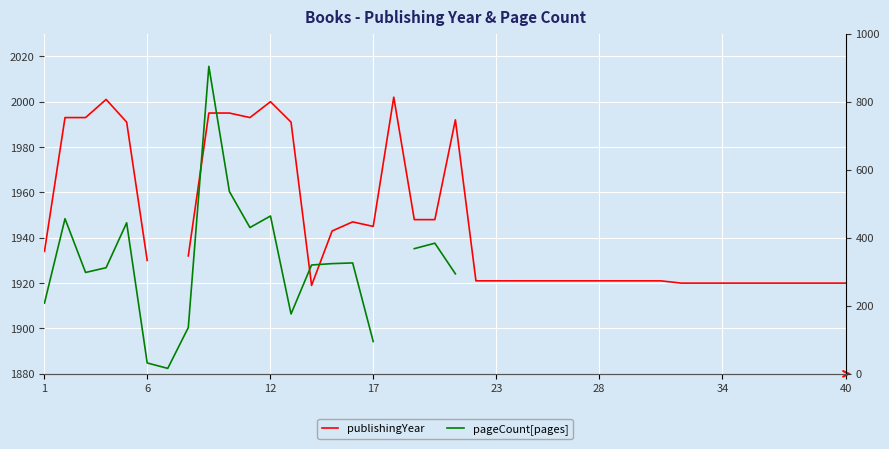

List the series in order of their peak value, lowest first.

pageCount[pages], publishingYear